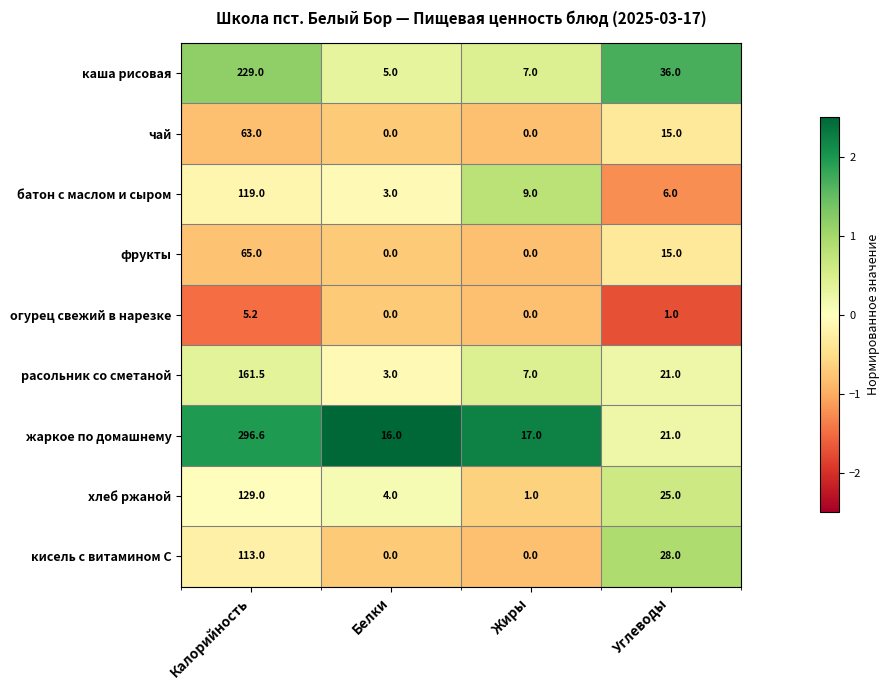

Between Калорийность and Жиры, which series saw the biggest shift?

жаркое по домашнему